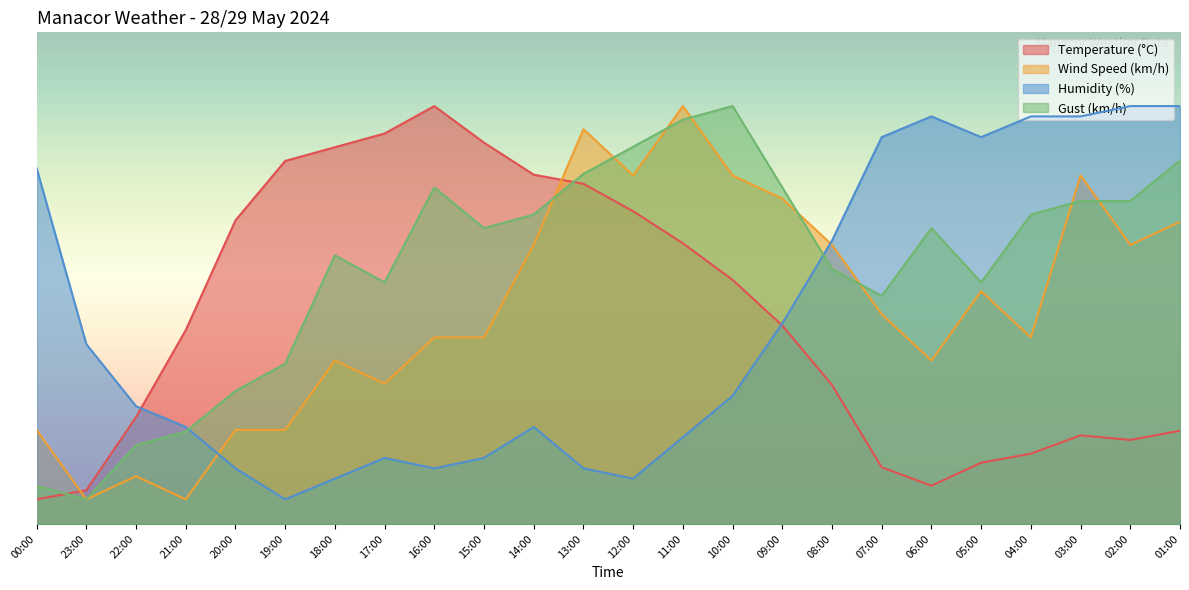

What is the label of the 13th point from the right?

13:00